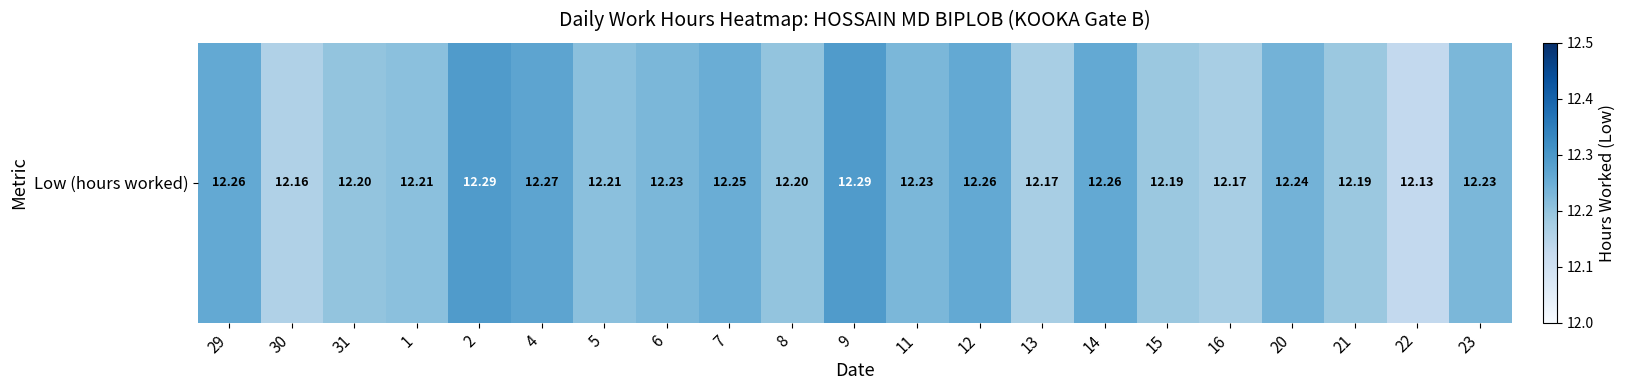

The value at 13 is 4.1. True or false?

False